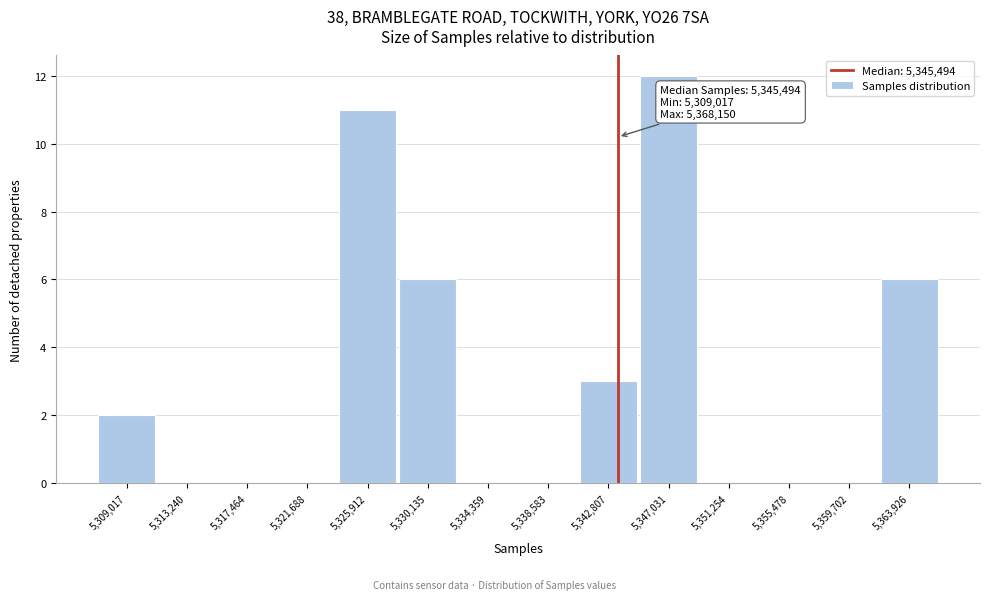

Reading left to right, what are all the values shown in this chart?

5,309,017=2	5,313,240=0	5,317,464=0	5,321,688=0	5,325,912=11	5,330,135=6	5,334,359=0	5,338,583=0	5,342,807=3	5,347,031=12	5,351,254=0	5,355,478=0	5,359,702=0	5,363,926=6